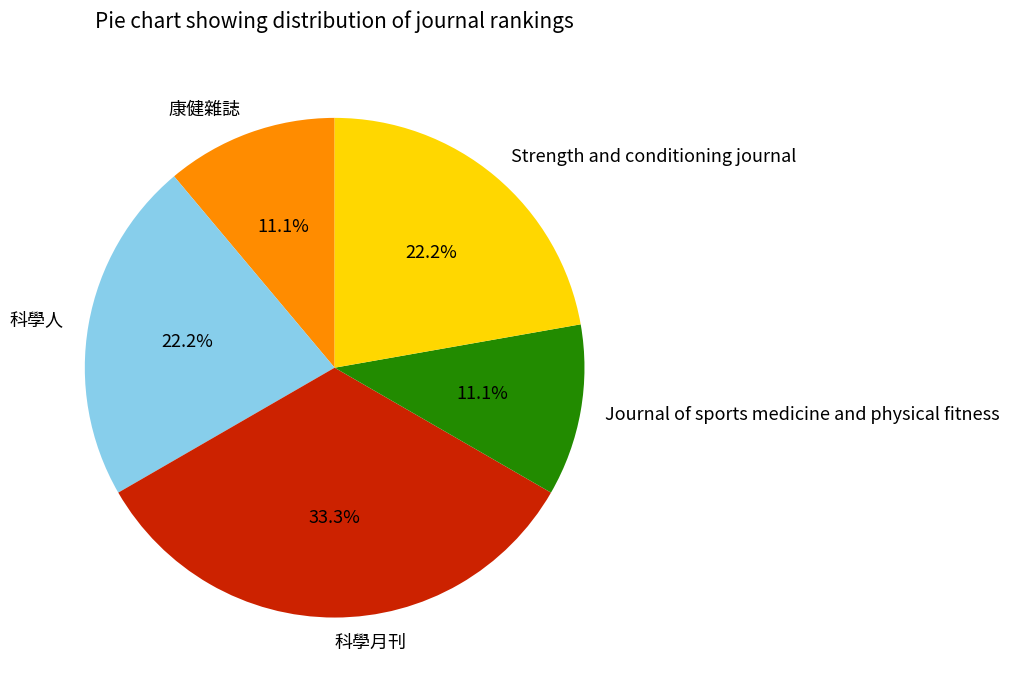

True or false: Journal of sports medicine and physical fitness accounts for 22% of the total.

False